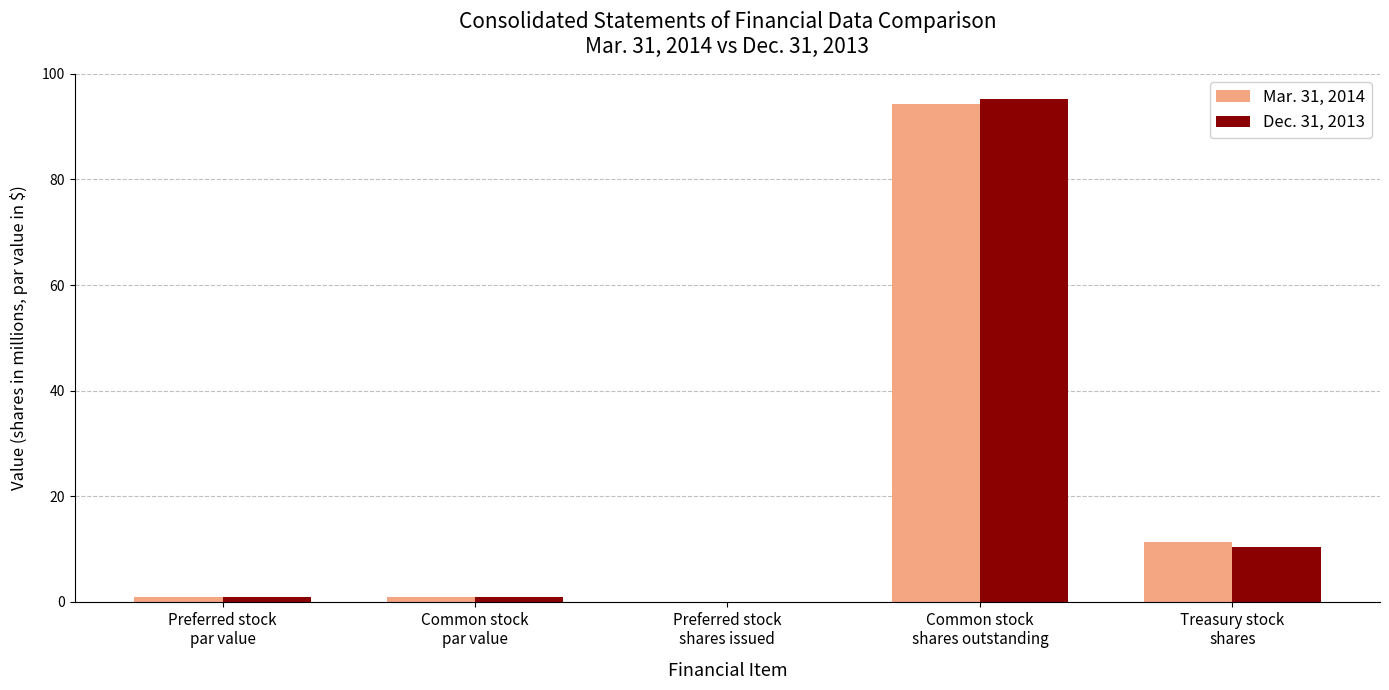

What is the sum of all Dec. 31, 2013 values?

107.6